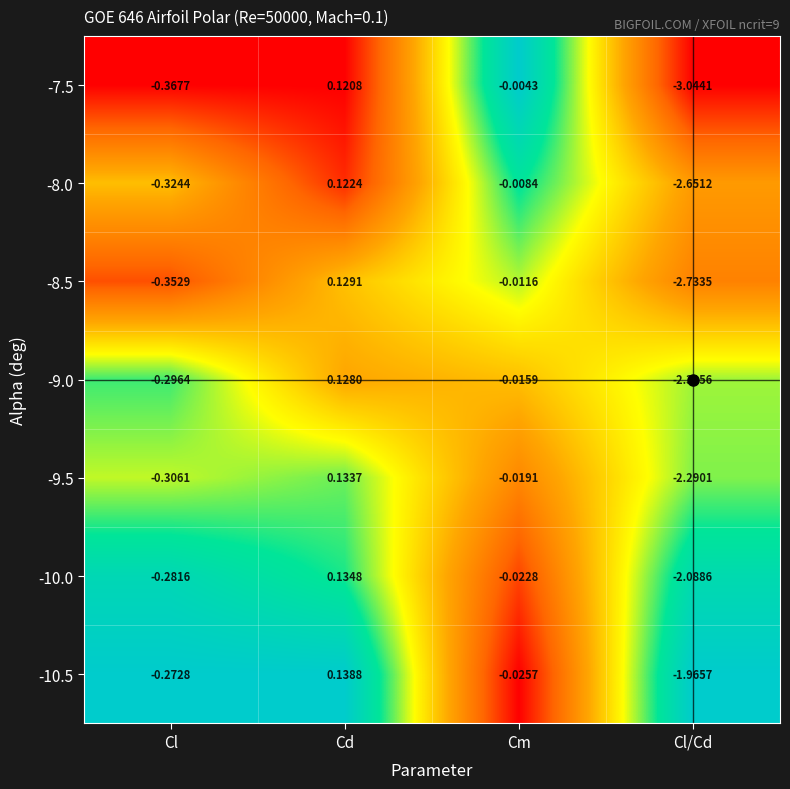

Is the value of -8.0 at Cl greater than the value of -9.0 at Cl/Cd?

Yes